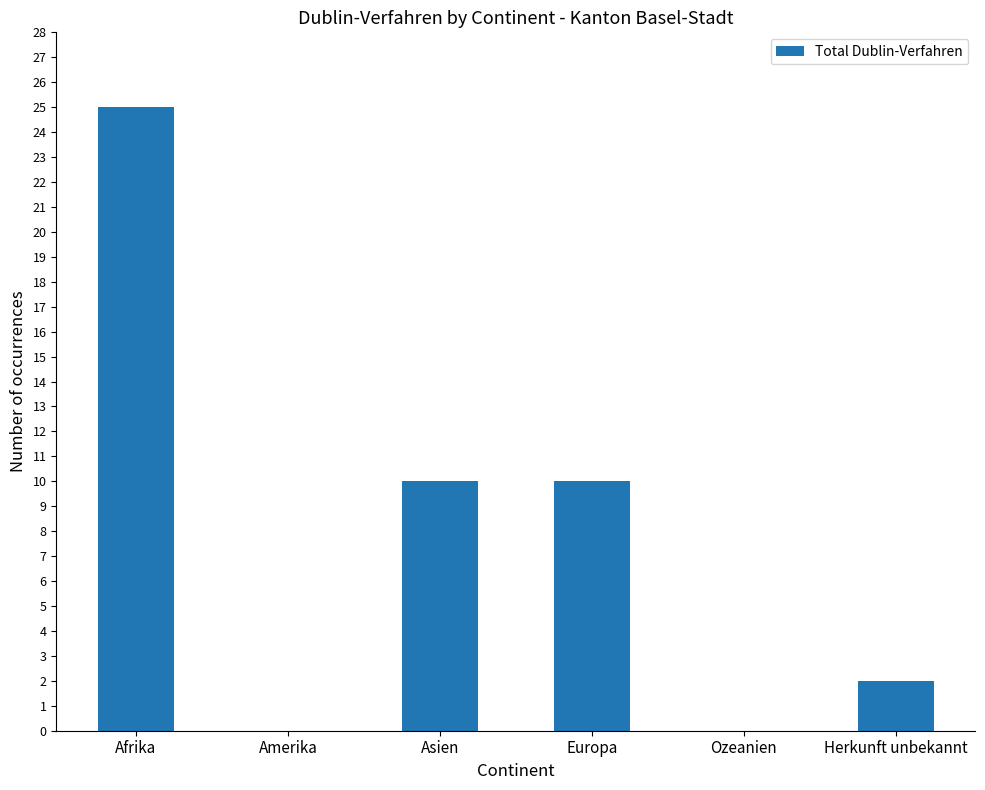

What is the maximum value shown in the chart?

25